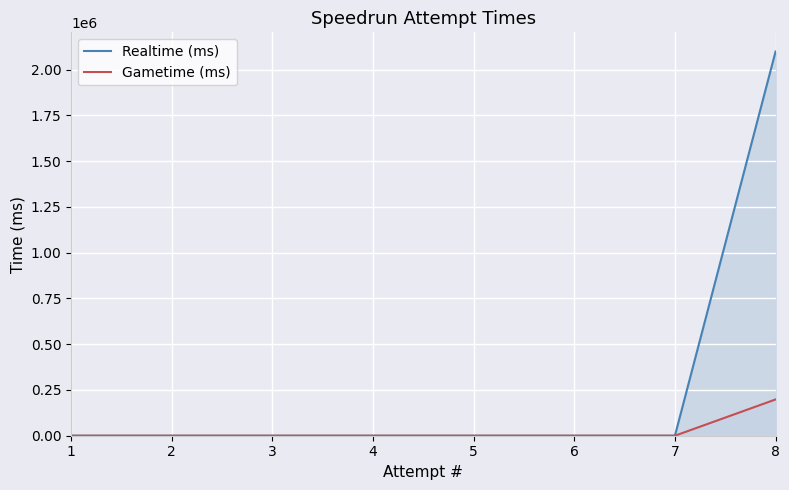

Reading left to right, transcribe all the data shown in this chart.

Realtime (ms): 1=0	2=0	3=0	4=0	5=0	6=0	7=0	8=2098850
Gametime (ms): 1=0	2=0	3=0	4=0	5=0	6=0	7=0	8=198118